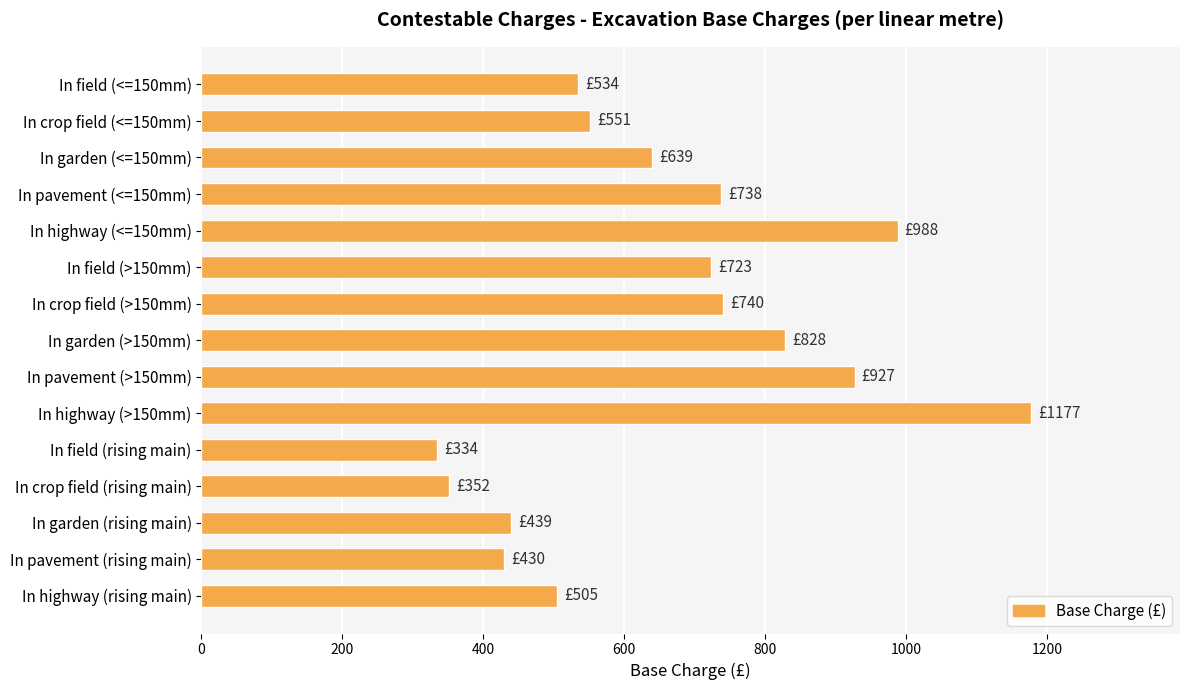

At which category does the chart reach its peak across all series?

In highway (>150mm)